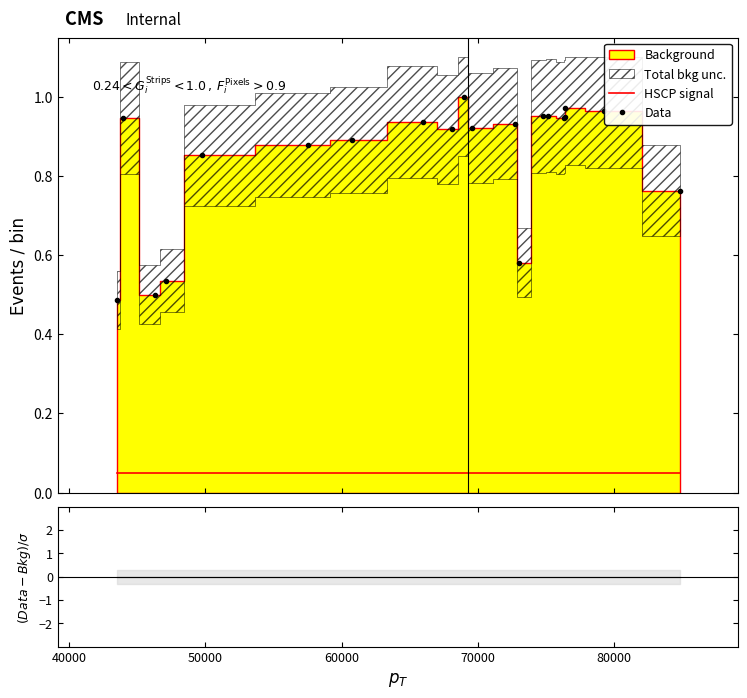

Reading left to right, list all the values displayed in this chart.

HSCP signal: 0.1	0.1	0.1	0.1	0.1	0.1	0.1	0.1	0.1	0.1	0.1	0.1	0.1	0.1	0.1	0.1	0.1	0.1	0.1	0.1
Data: 0.5	0.9	0.5	0.5	0.9	0.9	0.9	0.9	0.9	1.0	0.9	0.9	0.6	1.0	1.0	0.9	0.9	1.0	1.0	0.8
(Data-Bkg)/σ: 0.0	0.0	0.0	0.0	0.0	0.0	0.0	0.0	0.0	0.0	0.0	0.0	0.0	0.0	0.0	0.0	0.0	0.0	0.0	0.0